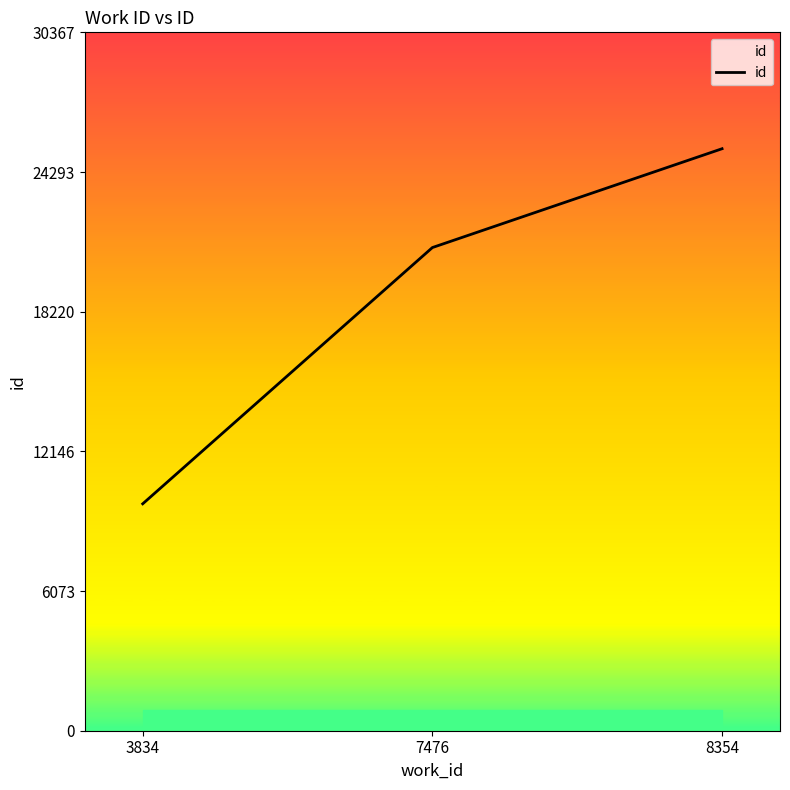

What value does the data have at 8354?

25306